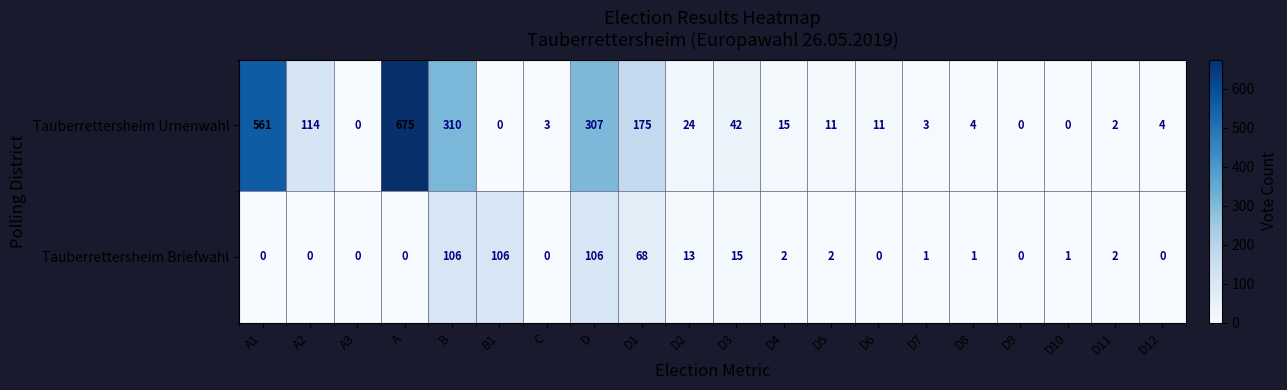

What is the sum of the Tauberrettersheim Briefwahl values at D and A1?

106